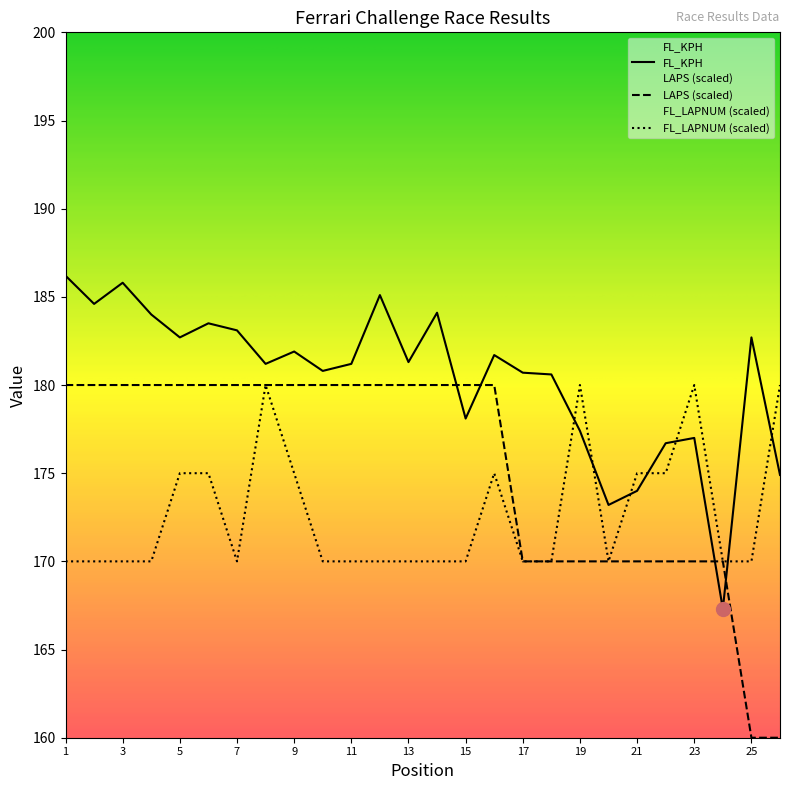

What is the value of the FL_KPH point at the 21st from the left?

174.0